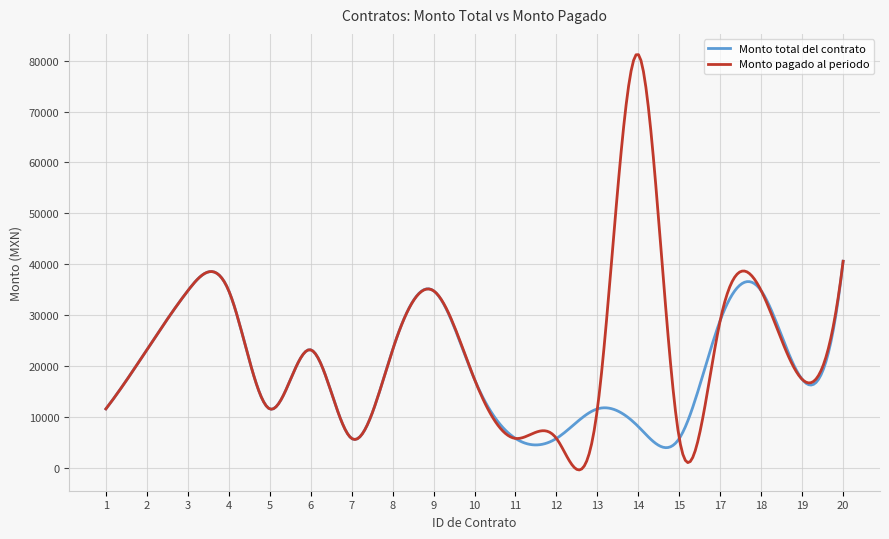

Which series has the largest total across all categories?

Monto pagado al periodo